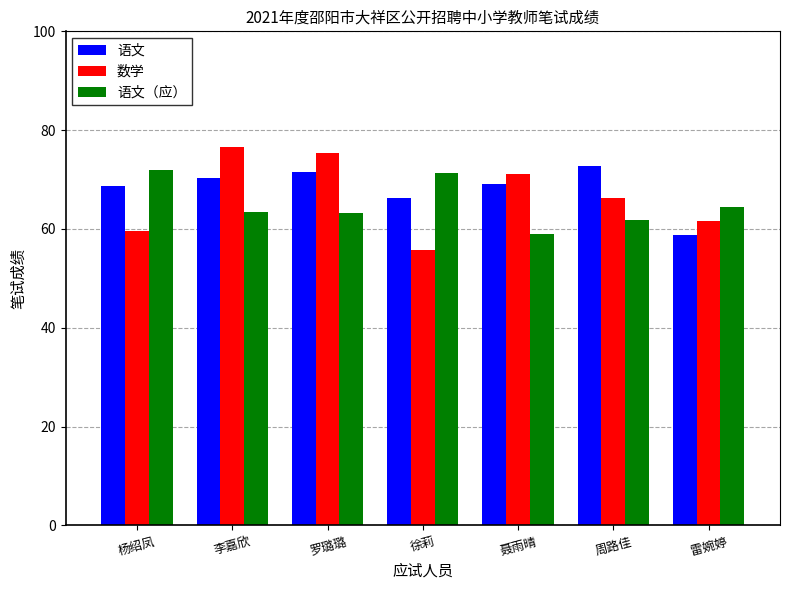

Between 罗璐璐 and 徐莉, which series saw the biggest shift?

数学